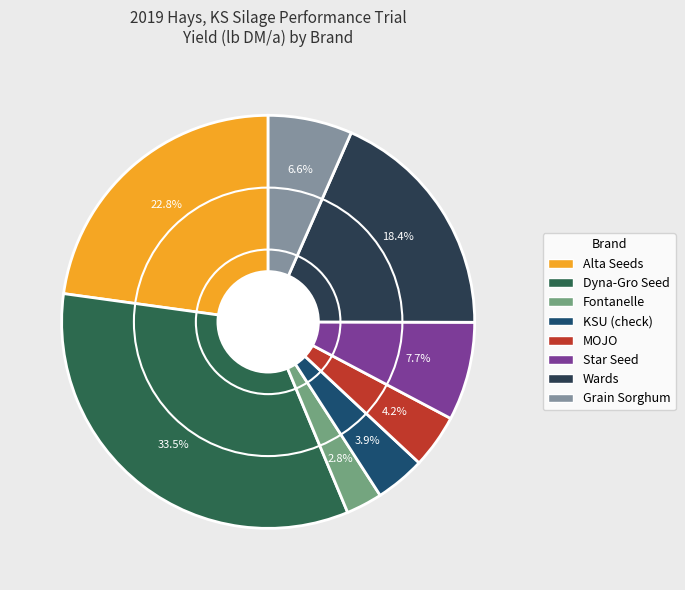

Is MOJO the majority of the pie?

No